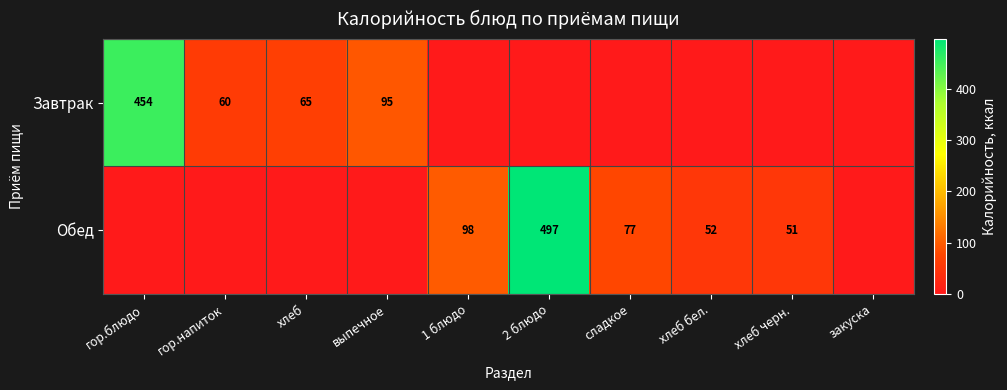

The value of Обед at 2 блюдо is 497. True or false?

True